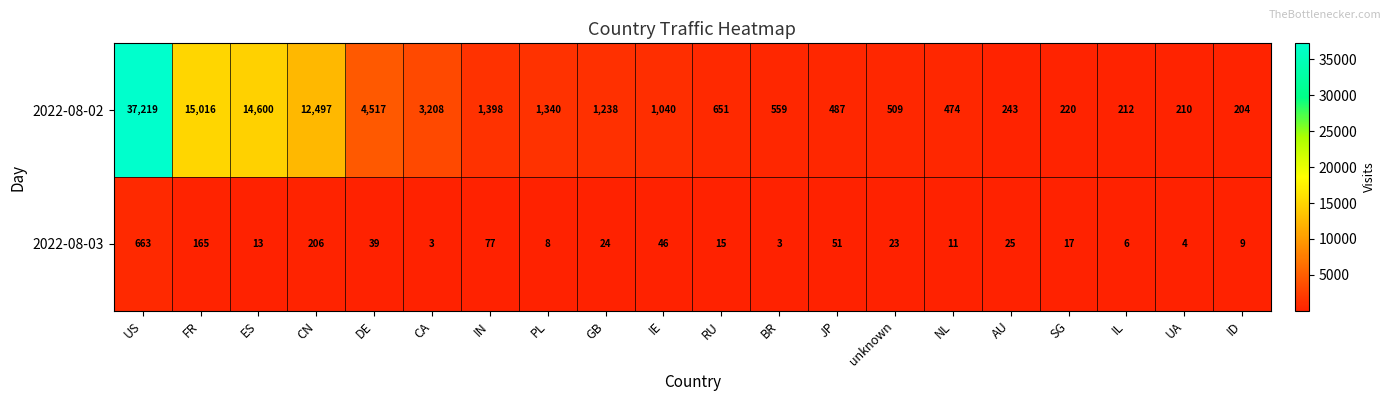

What is the total value across all series at unknown?

532